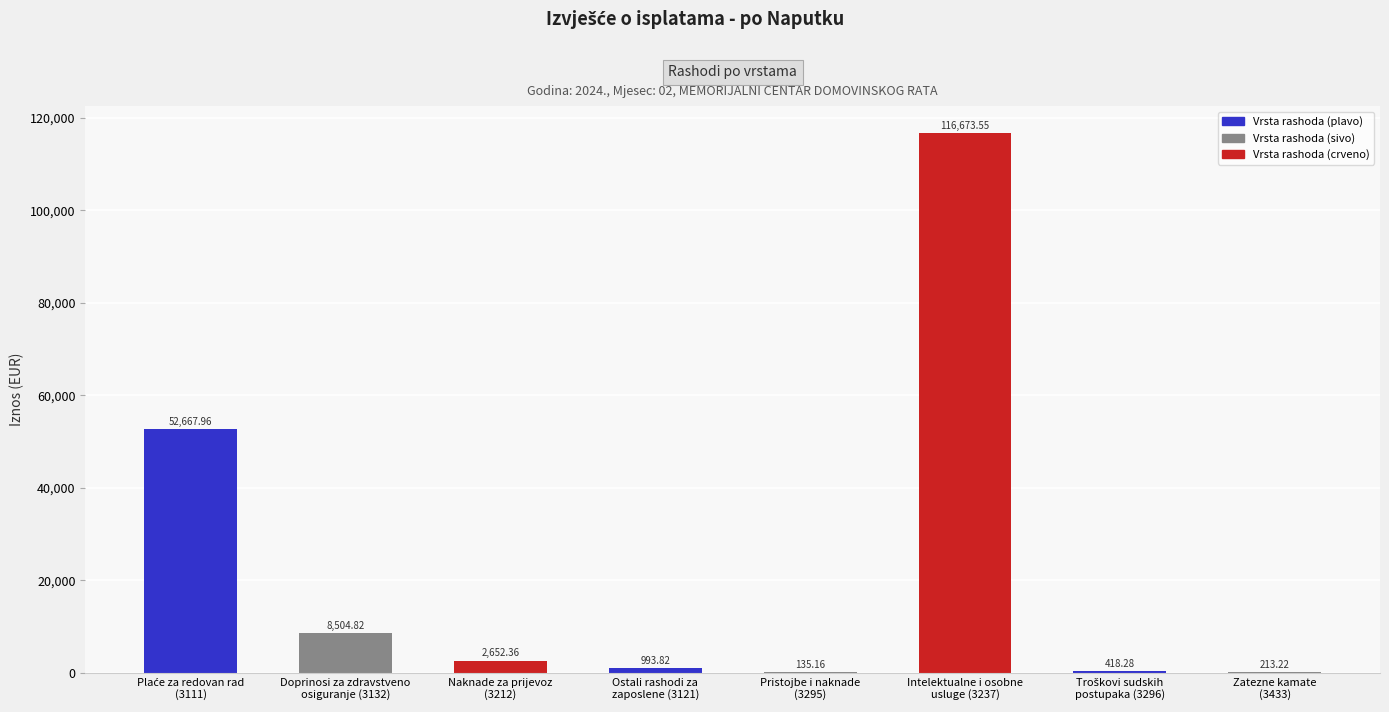

What is the greatest value displayed?

116673.6